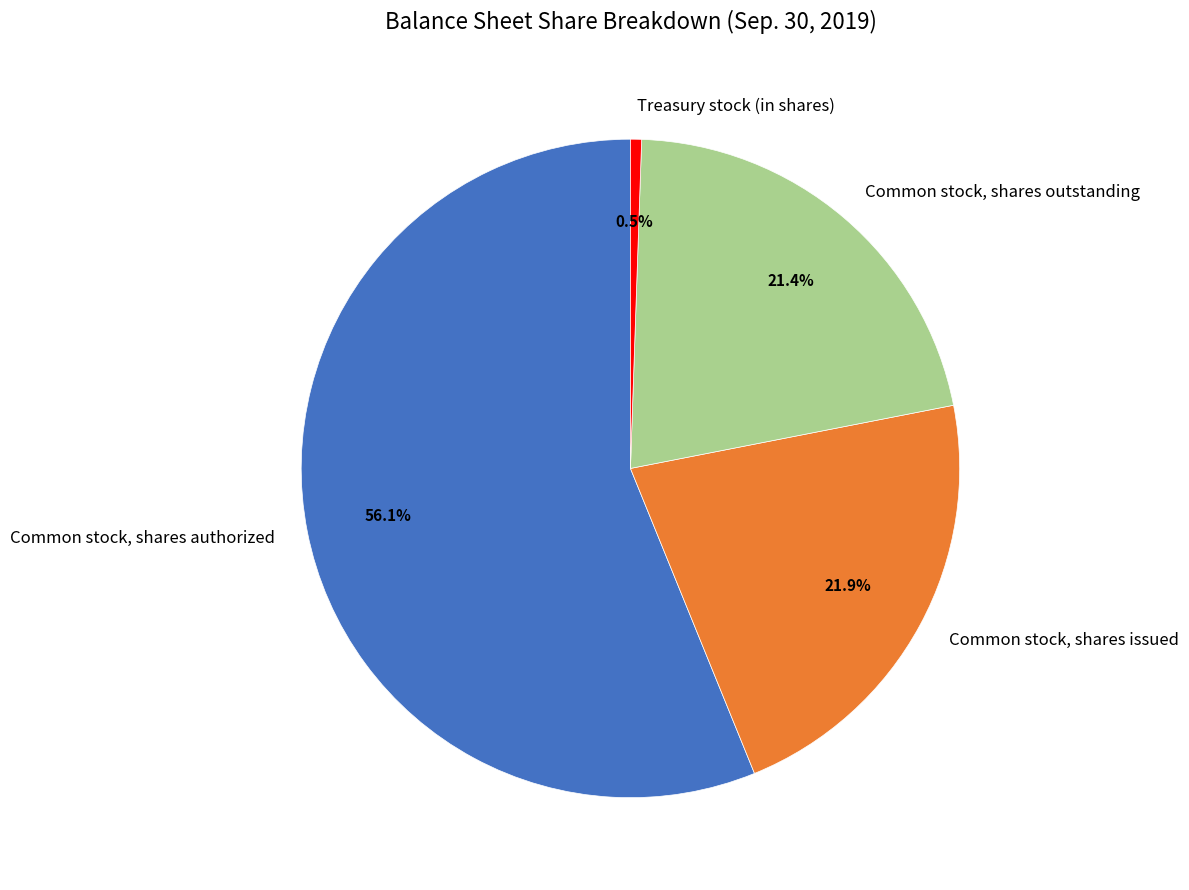

How many slices are in this pie chart?

4